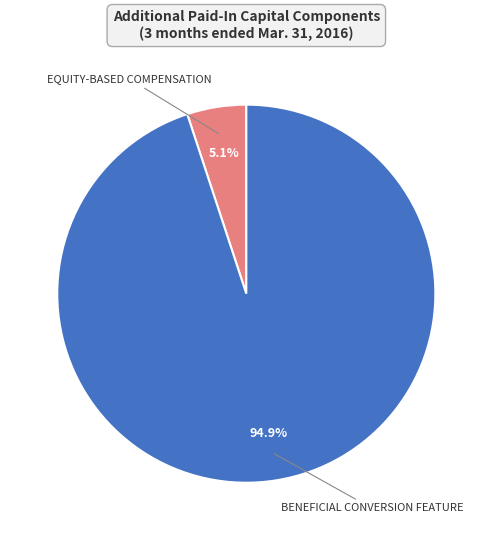

Is there any slice that represents more than half of the pie?

Yes